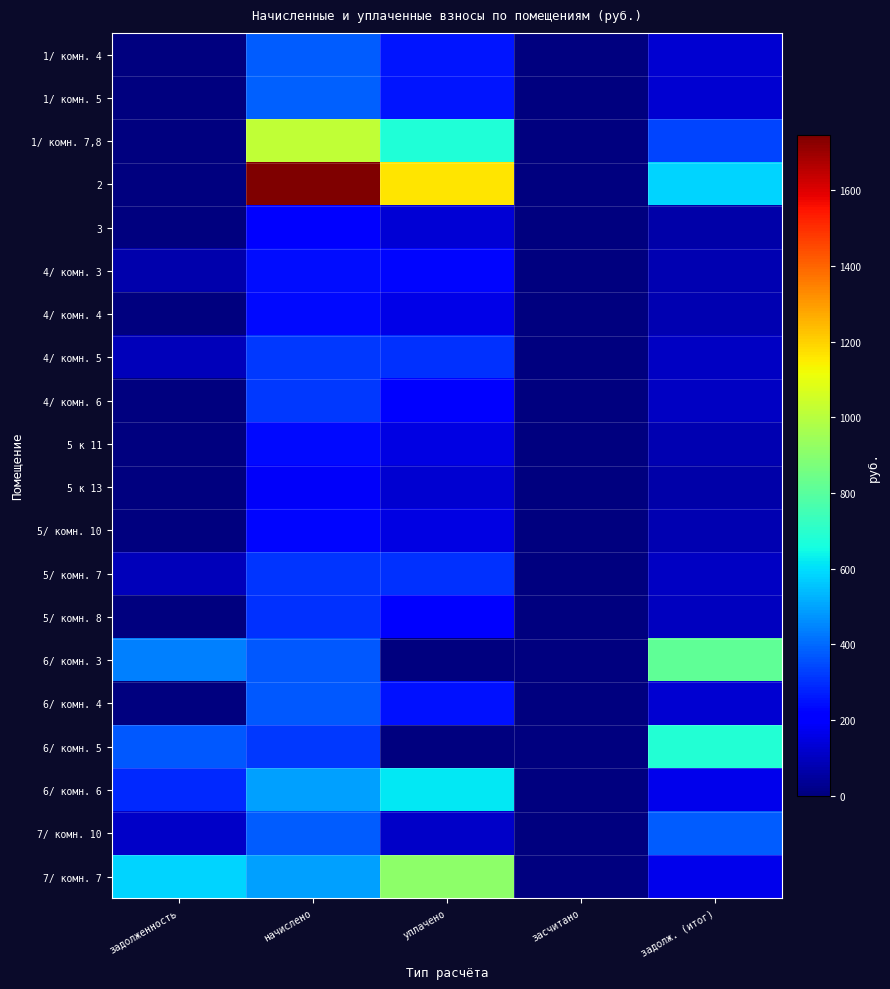

Which series has the largest range (max minus min)?

2